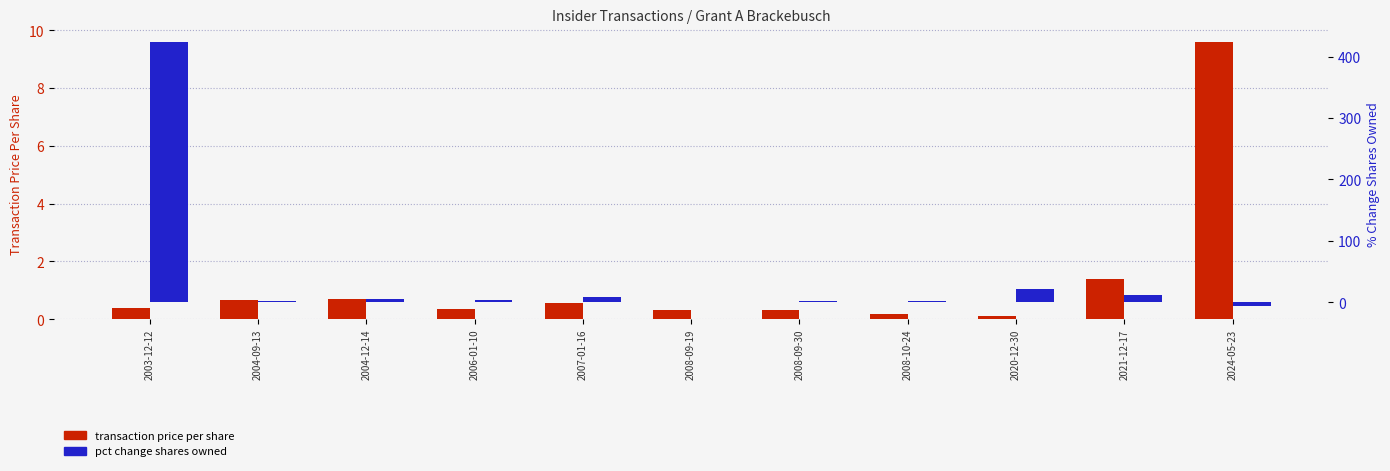

How many values in the pct change shares owned series exceed 4?

5